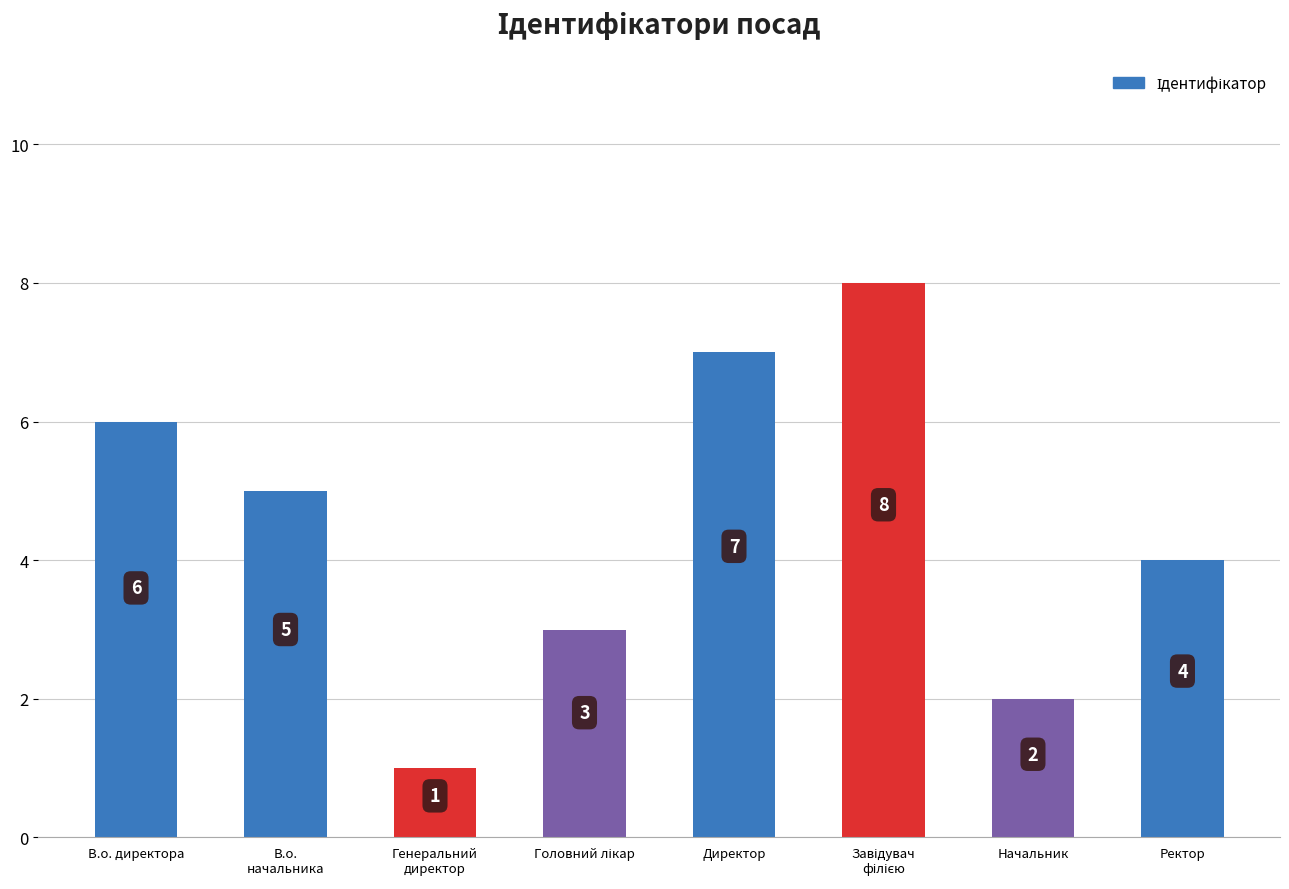

What is the change in value from Начальник to Ректор?

+2